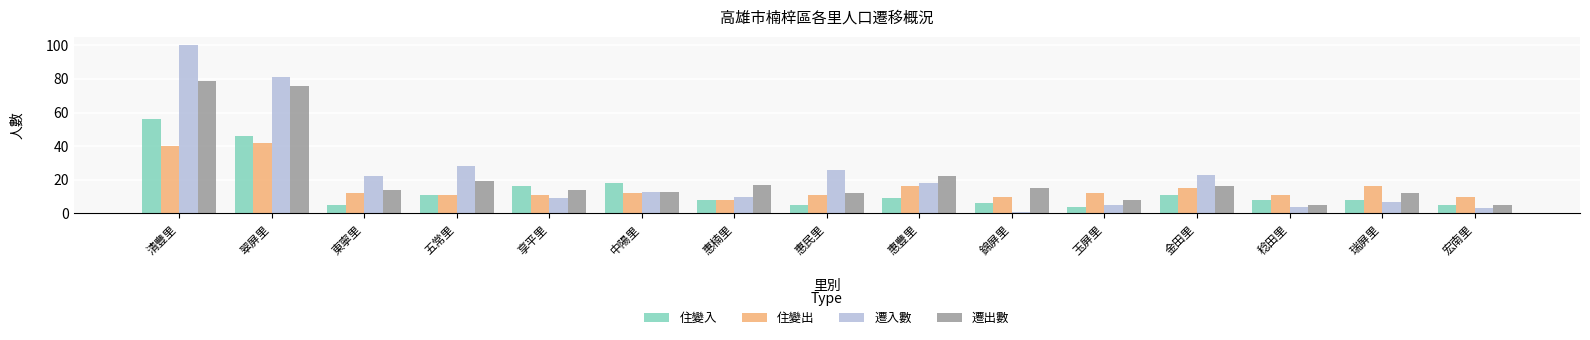

What is the sum of the 遷入數 values at 稔田里 and 清豐里?

104